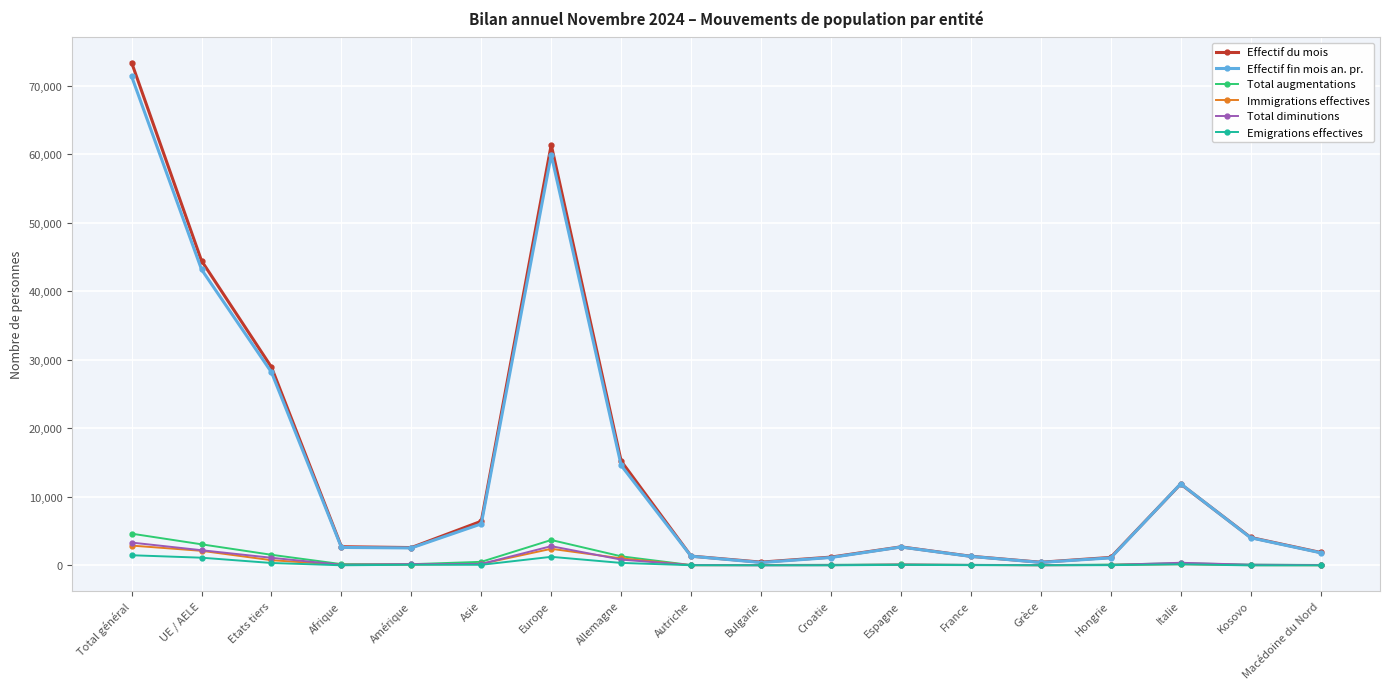

What is the difference between the maximum and minimum values in the Total diminutions series?

3320